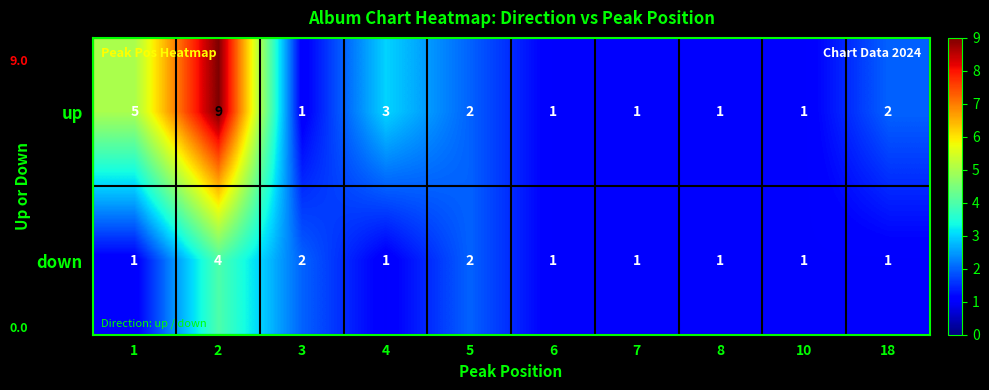

Read the up value at 1.

5